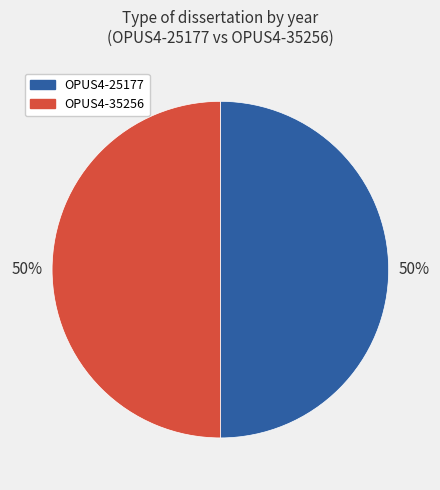

What is the ratio of the value at OPUS4-35256 to the value at OPUS4-25177?

1.0